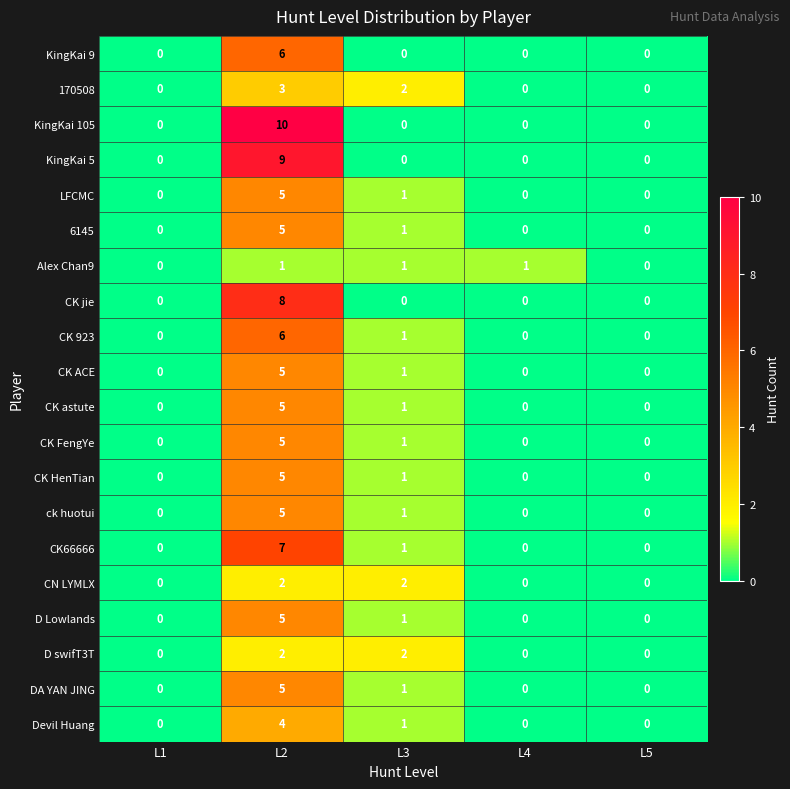

The value of CK ACE at L5 is 3. True or false?

False